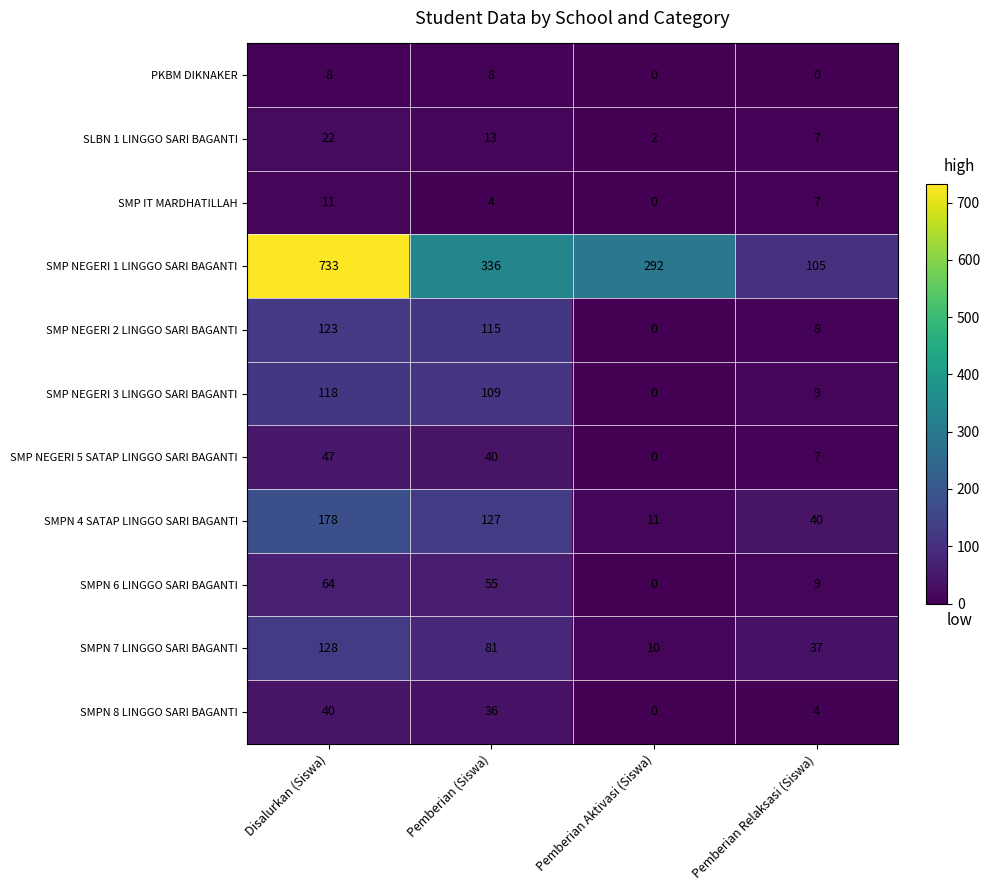

Is the value of SLBN 1 LINGGO SARI BAGANTI at Pemberian (Siswa) greater than the value of PKBM DIKNAKER at Disalurkan (Siswa)?

Yes